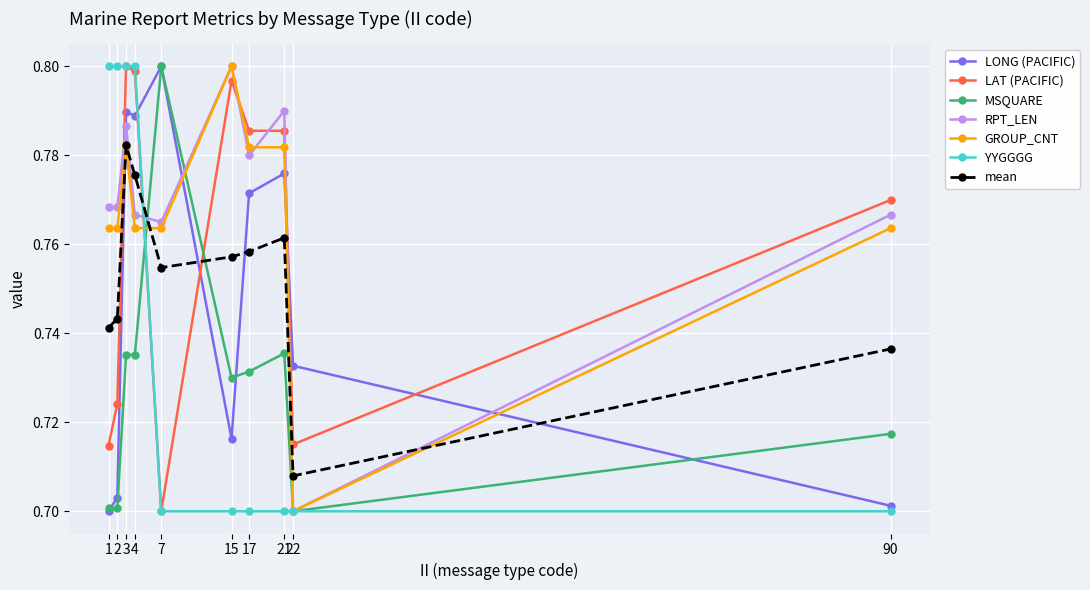

How many lines are shown in the chart?

7